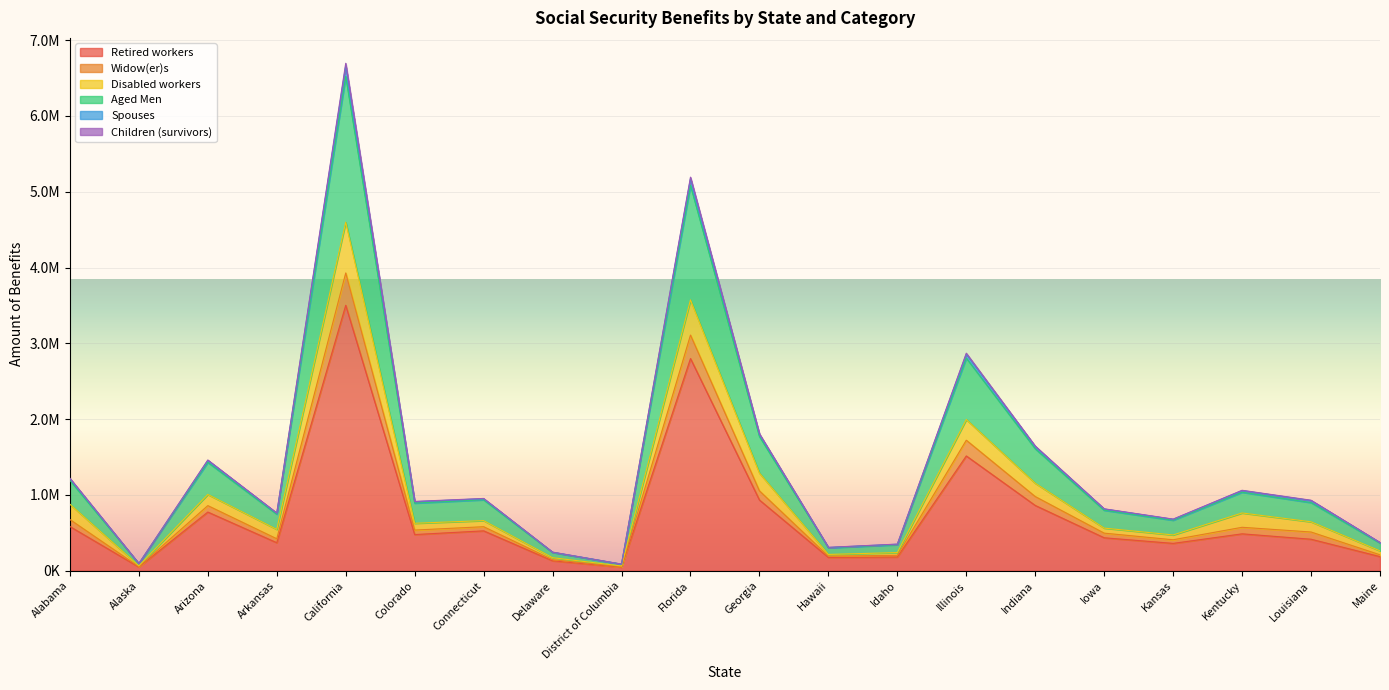

What is the maximum value shown in the chart?

6695545